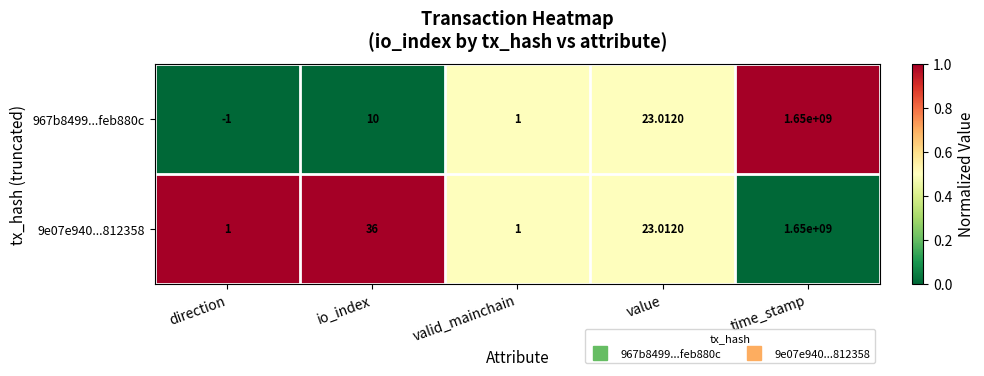

Which label corresponds to the smallest value in the chart?

direction